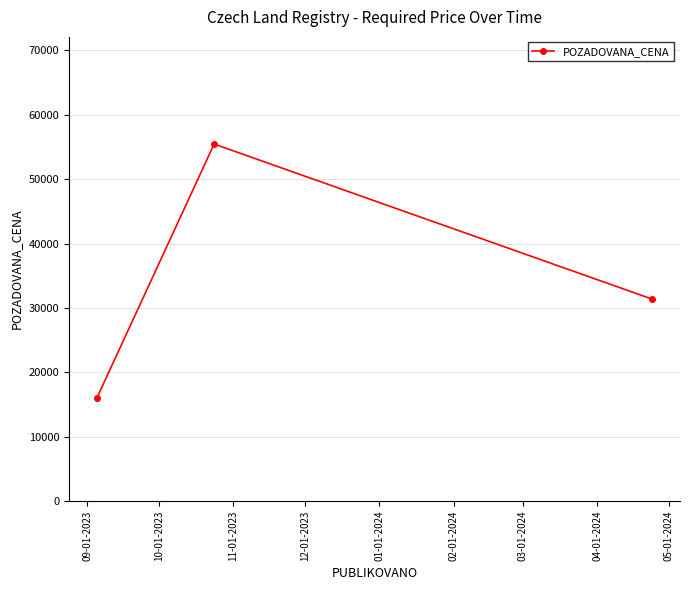

Reading left to right, transcribe all the data shown in this chart.

16000	55440	31370